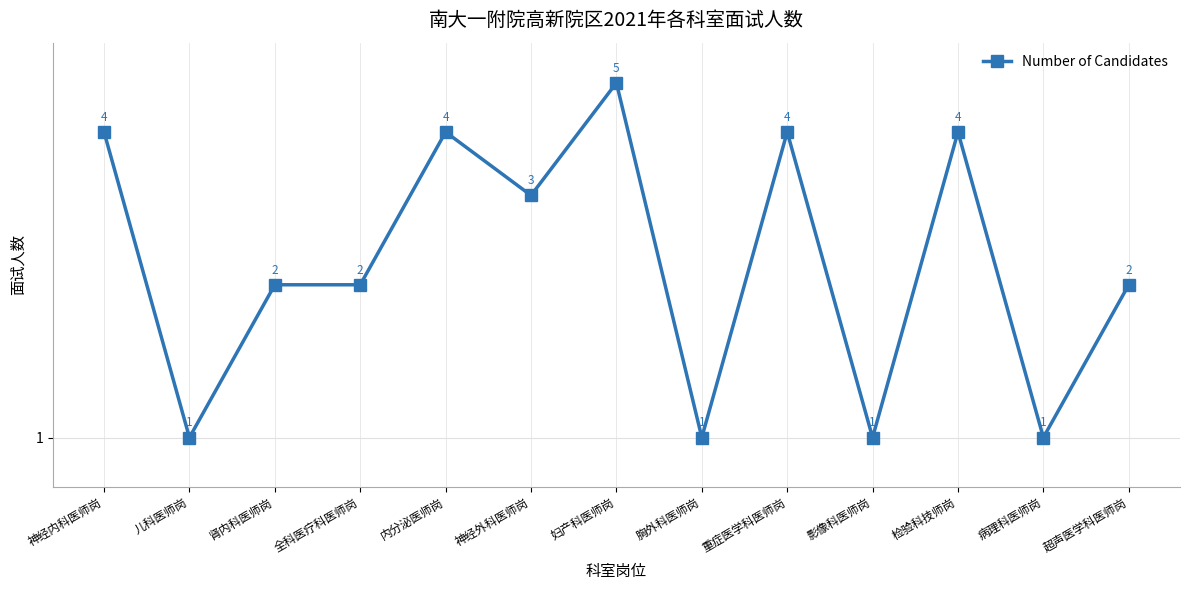

What is the sum of all values?

34